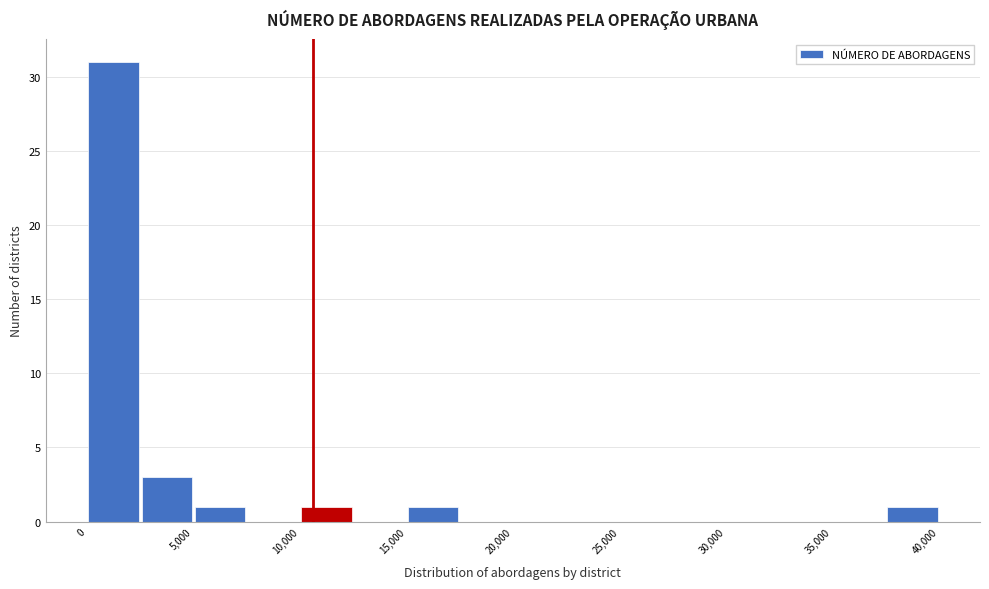

What is the height of the bar covering 10000 to 12500 on the x-axis? The values are not printed on the chart, so give them approximately, as read against the axis.

1